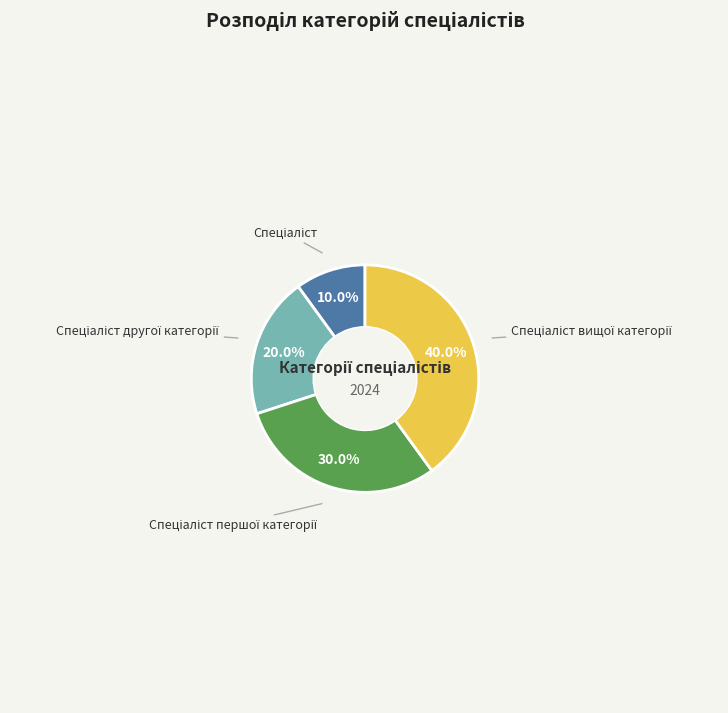

Is there a majority slice in this chart?

No